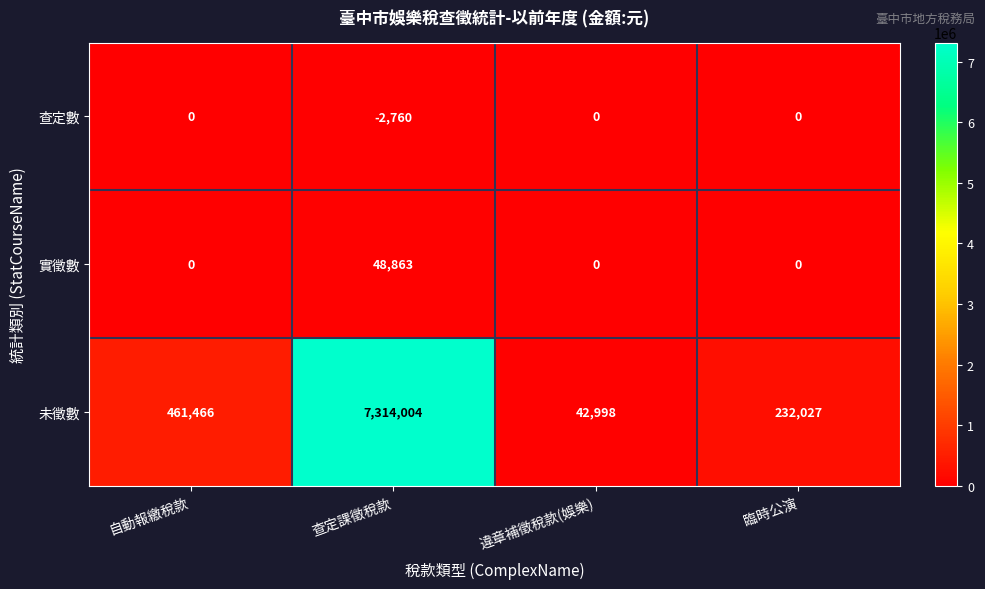

At which label is 未徵數 closest to 3678501?

自動報繳稅款